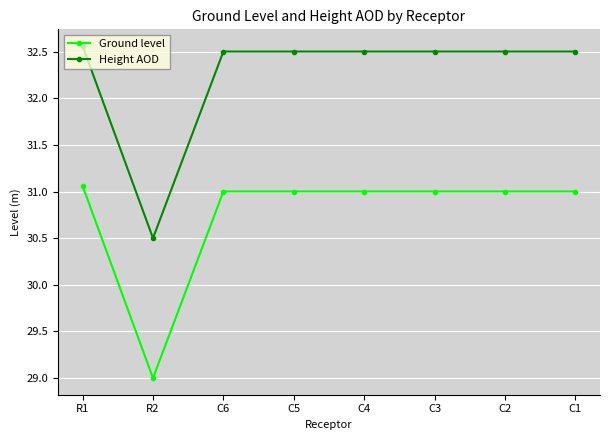

Which category has the lowest value in the Height AOD series?

R2